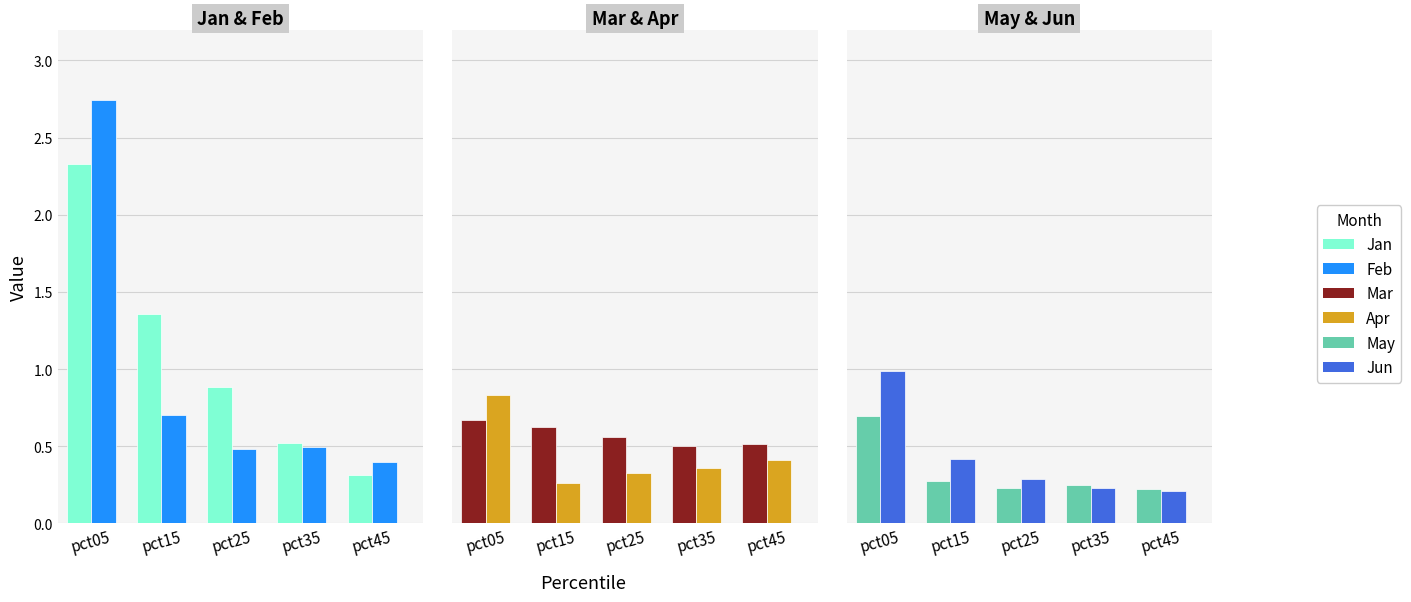

The value of Jun at pct25 is 0.3. True or false?

True